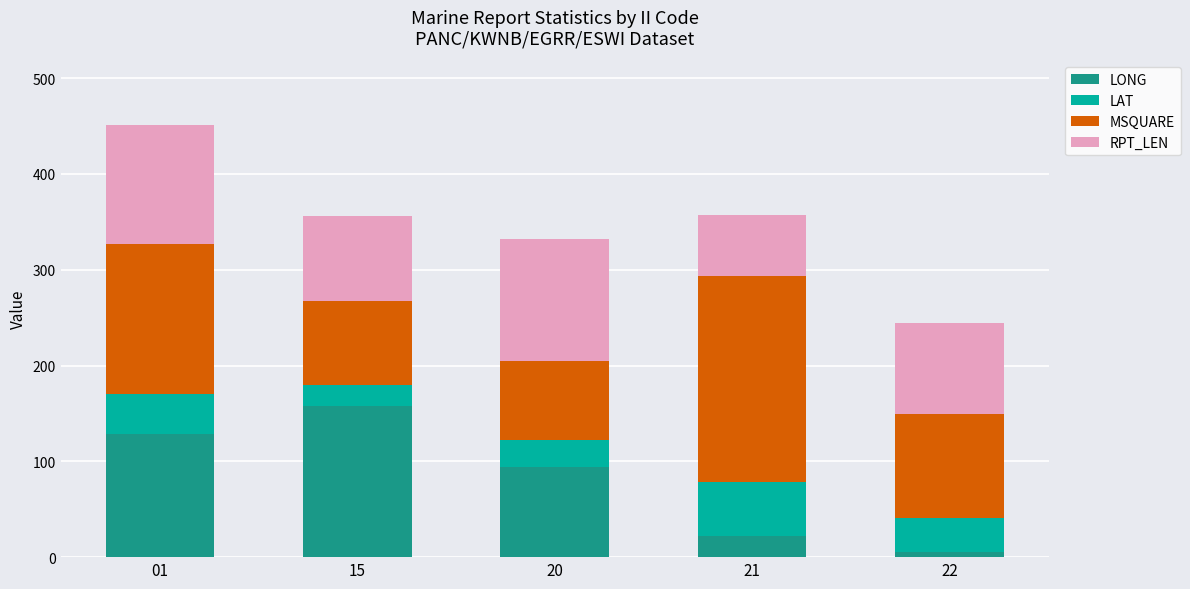

At which category is the sum across all series the highest?

01